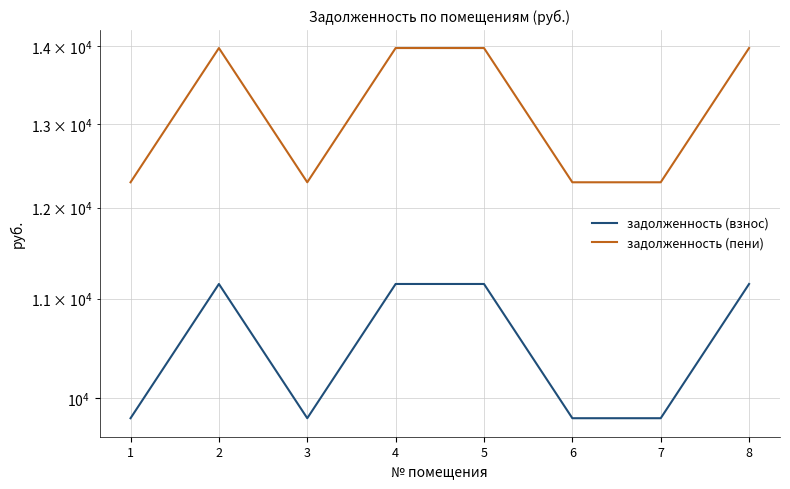

How many series are shown in this chart?

2